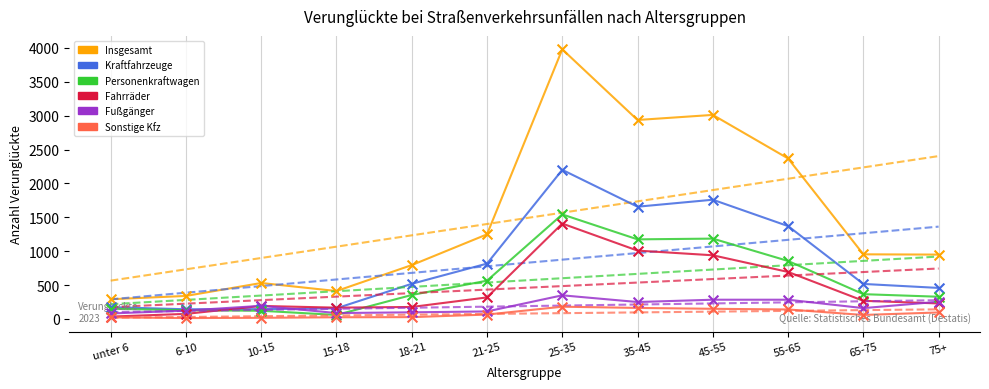

At how many categories does at least one series exceed 740?

8